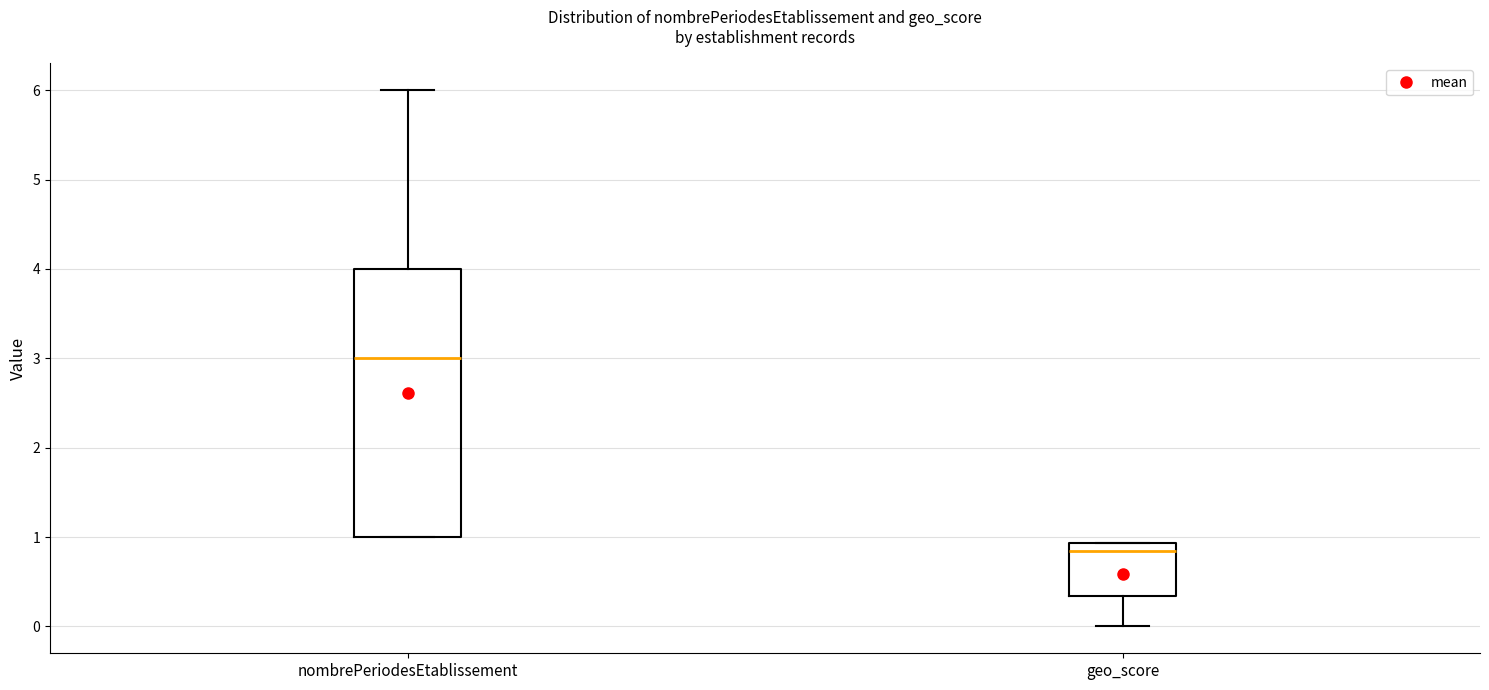

Which box has the highest median line?

nombrePeriodesEtablissement